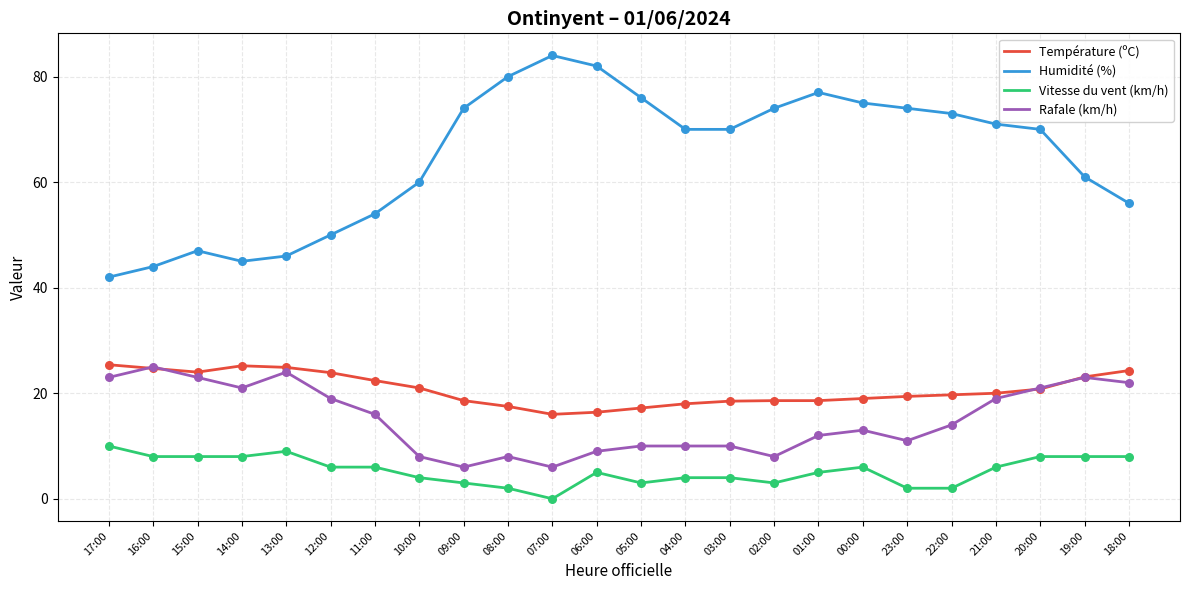

What is the total value across all series at 01:00?

112.6